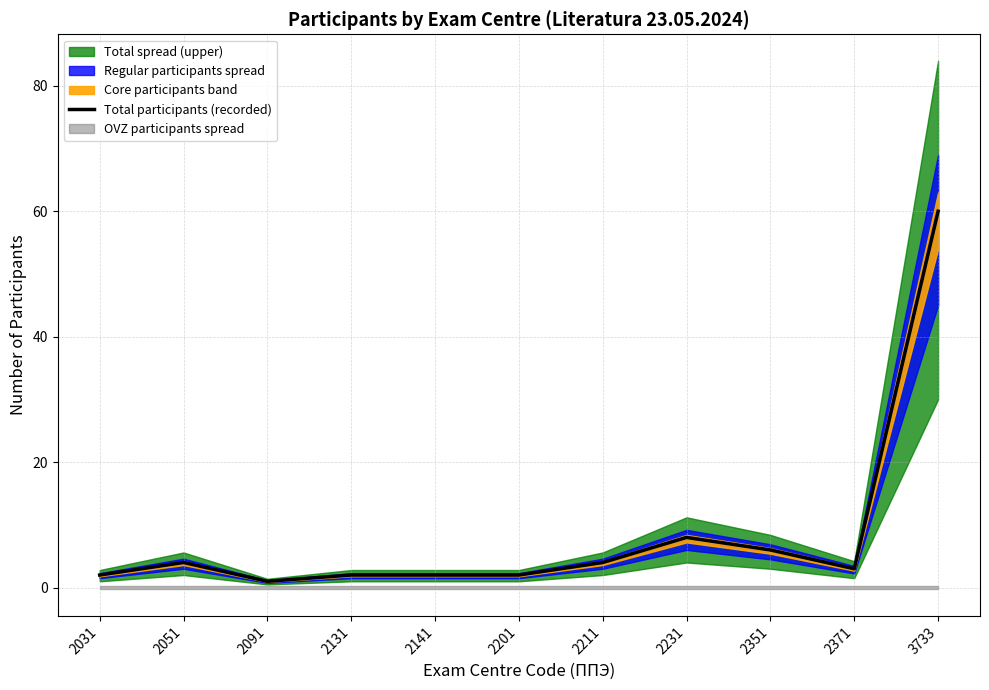

At which label is the value closest to 30?

2231